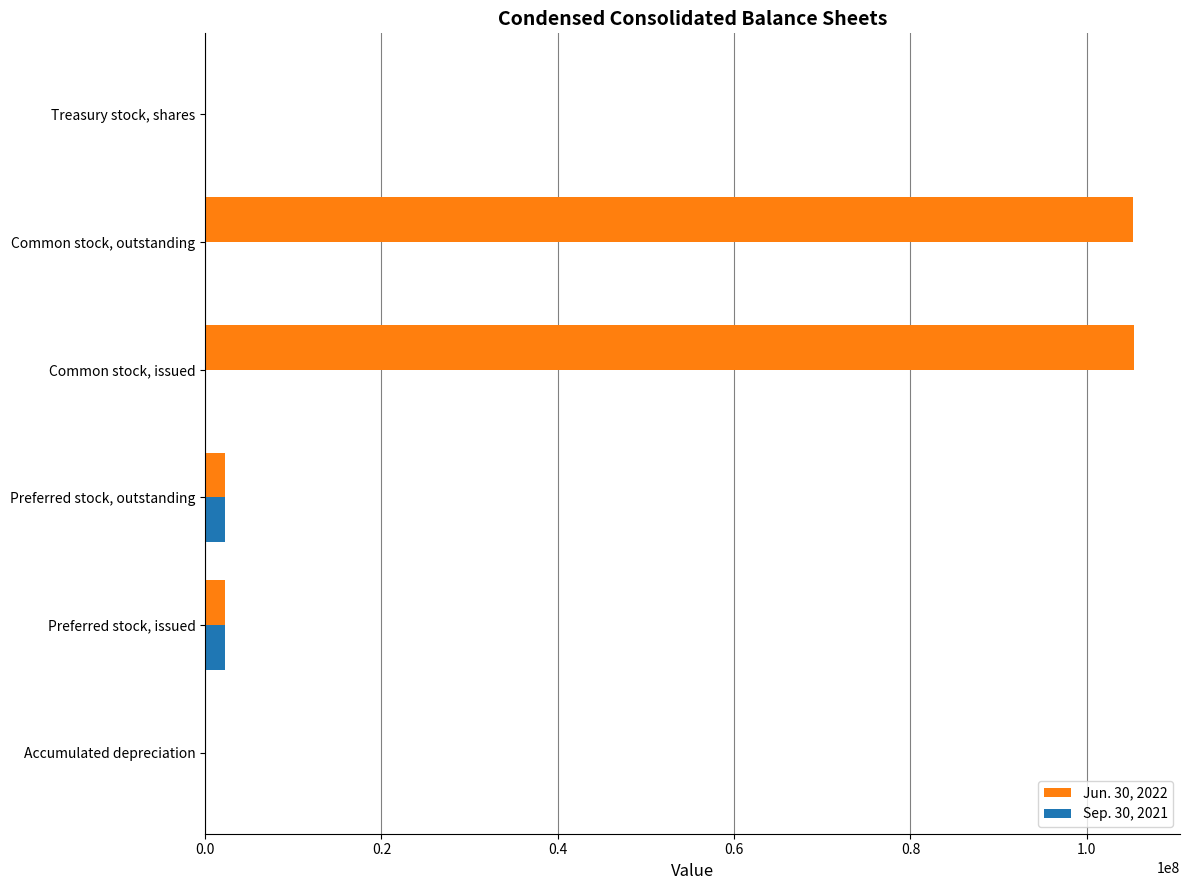

What is the greatest value displayed?

105301722